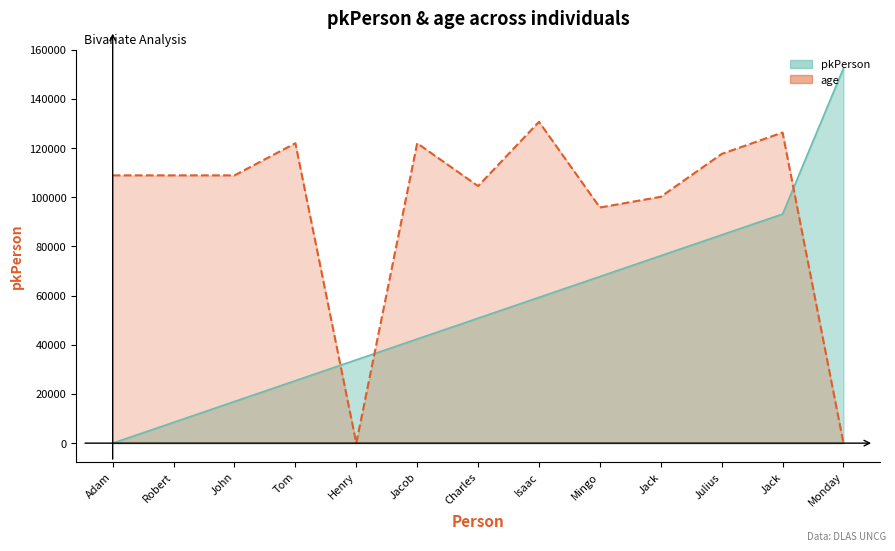

Rank the categories by age value from highest to lowest.

Isaac, Jack, Tom, Jacob, Julius, Adam, Robert, John, Charles, Jack, Mingo, Henry, Monday